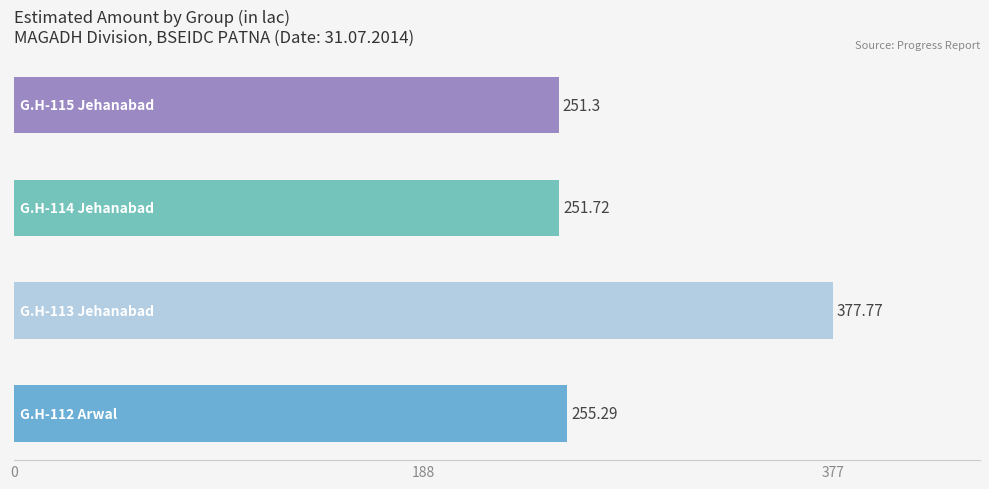

What is the difference between the second highest and minimum values?

4.0